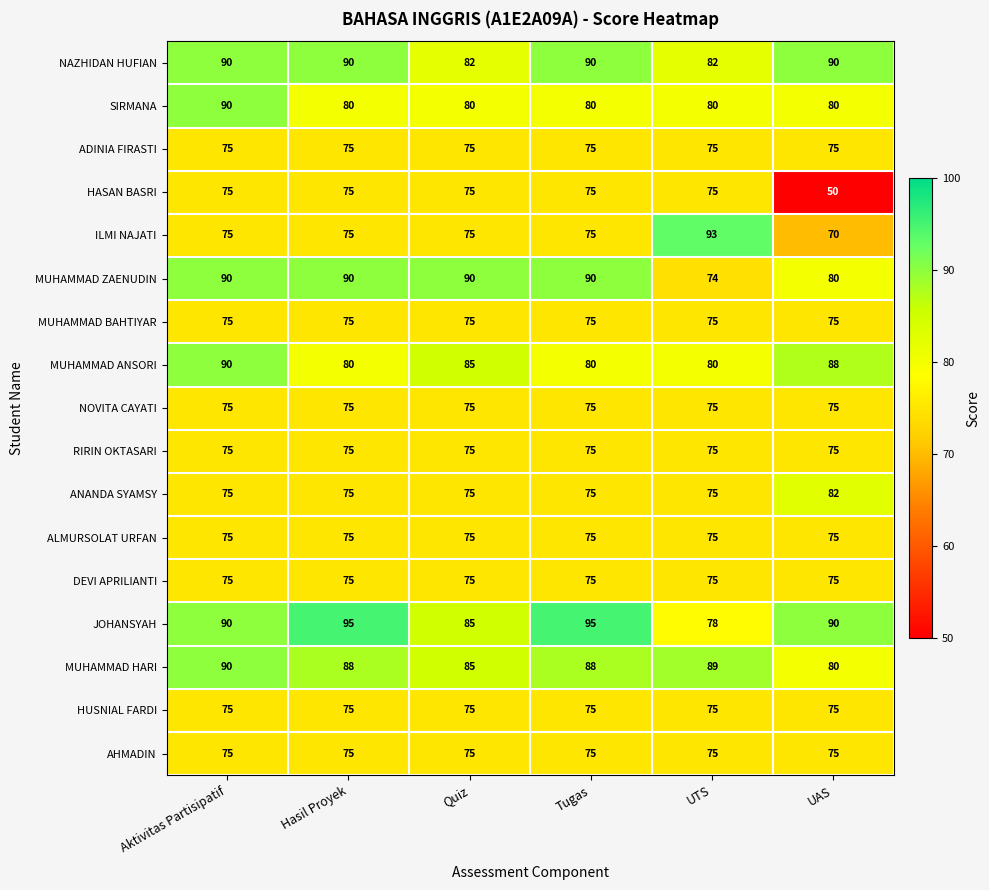

Which category has the lowest value across all series?

UAS